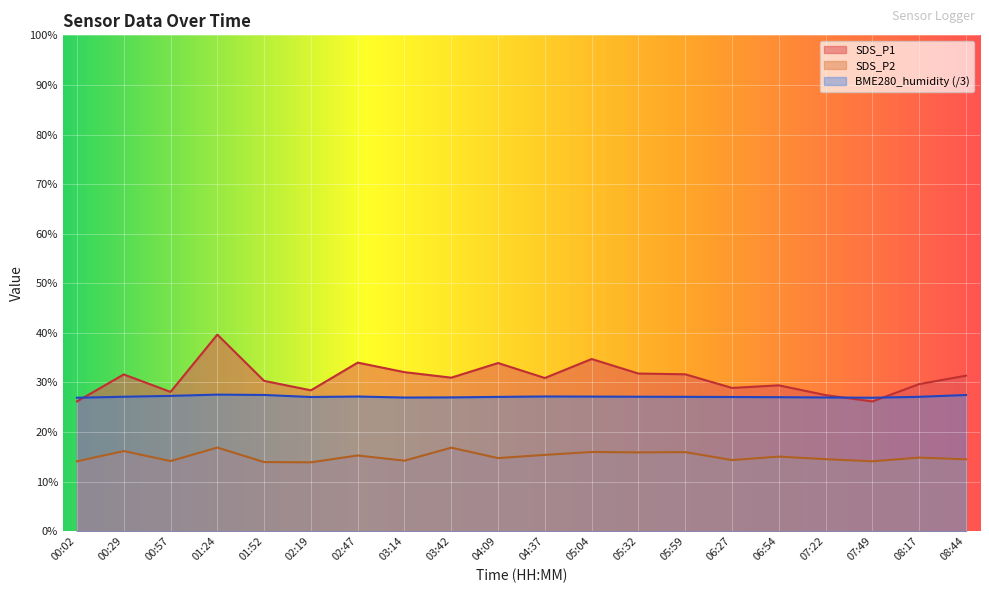

Which series changed the most between 03:42 and 08:17?

SDS_P2